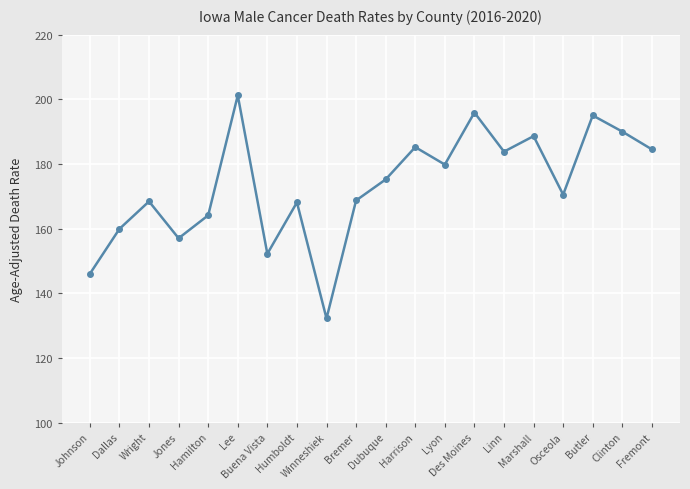

What is the minimum value shown in the chart?

132.2